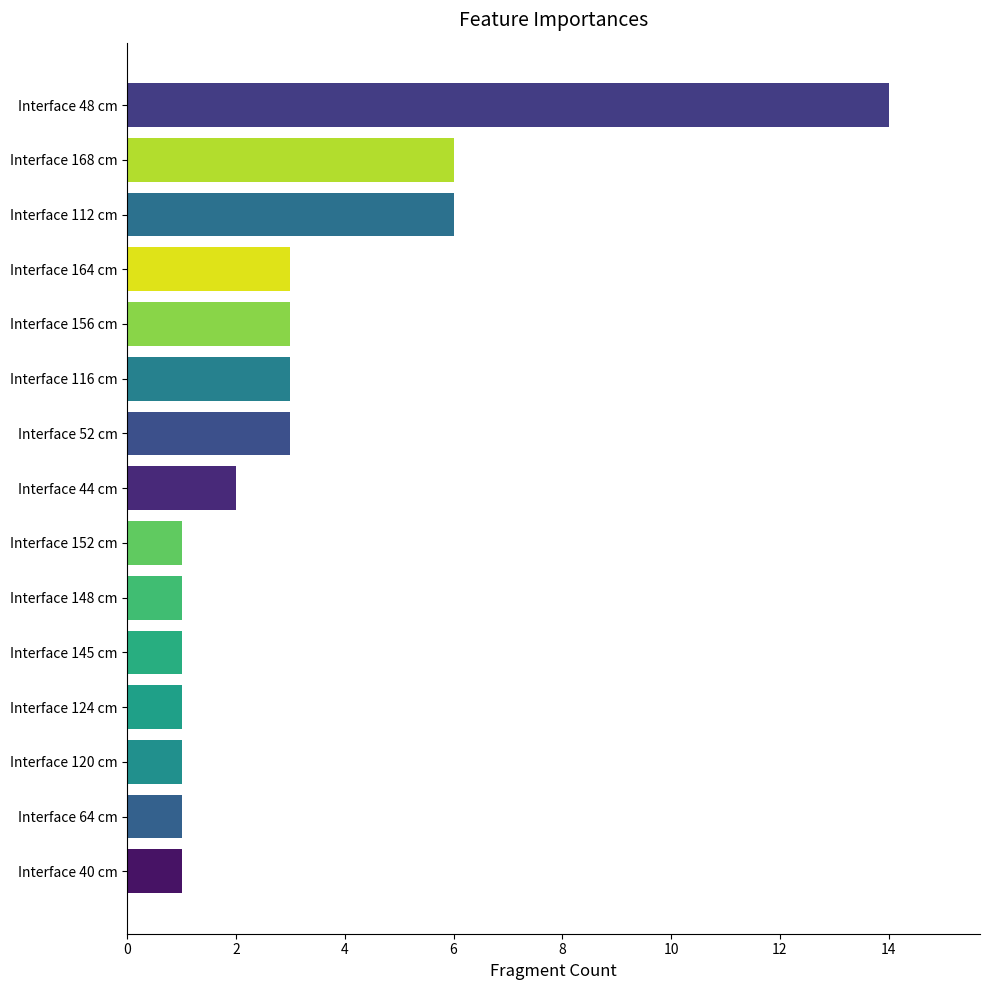

What is the greatest value displayed?

14